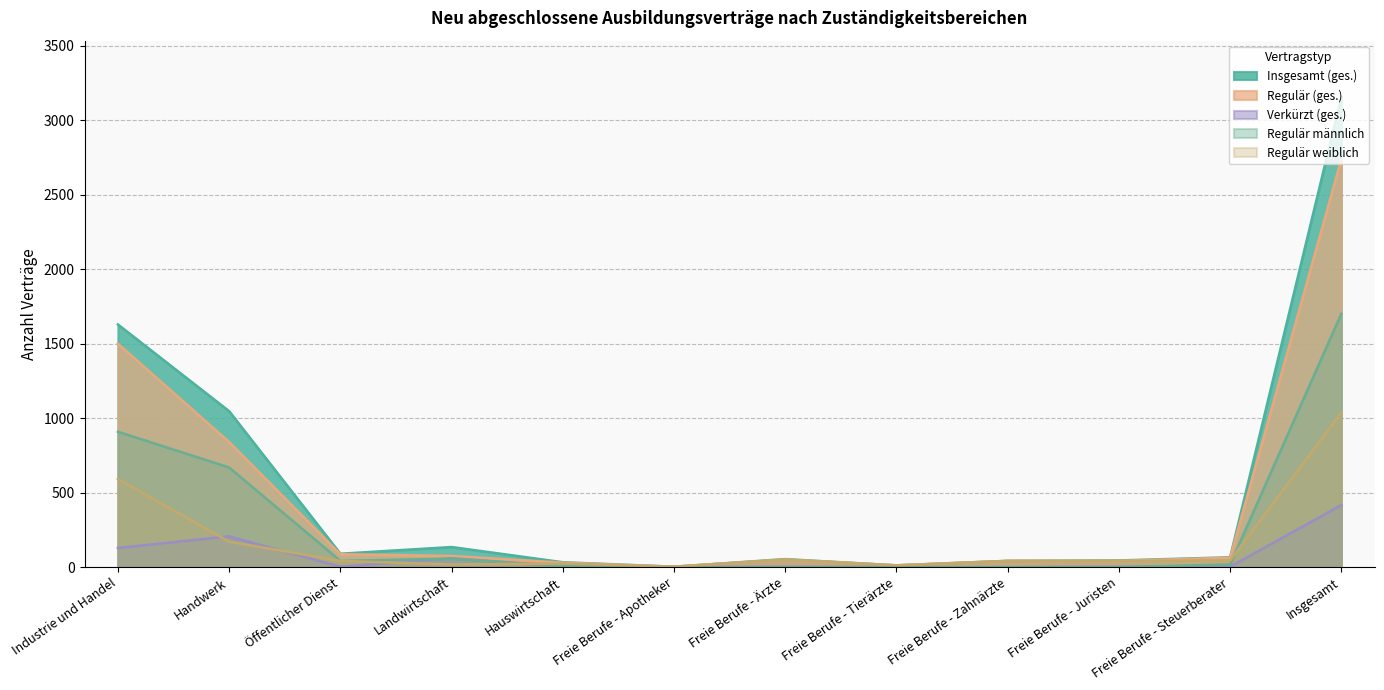

List the series in order of their overall mean, highest first.

Insgesamt (ges.), Regulär (ges.), Regulär männlich, Regulär weiblich, Verkürzt (ges.)